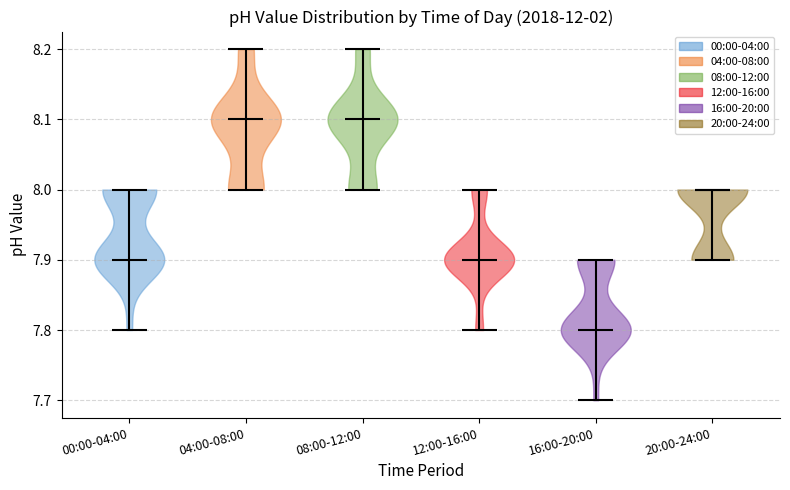

Which violin has the lowest median line?

16:00-20:00